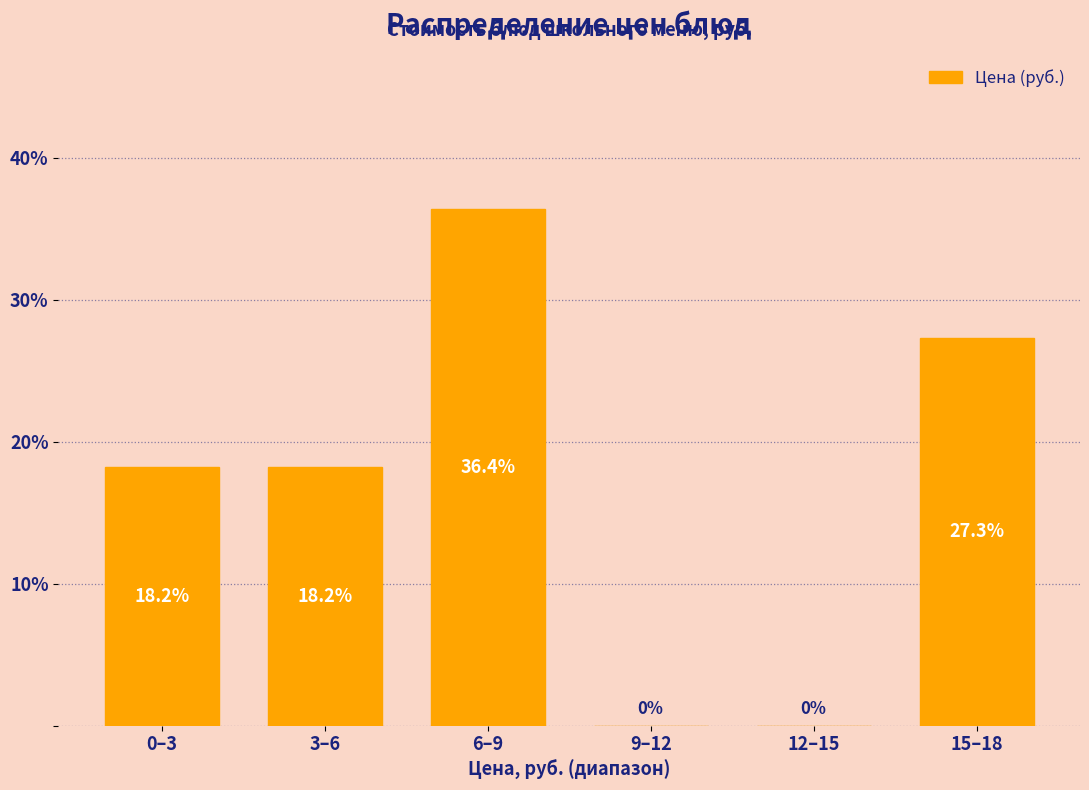

Reading left to right, transcribe all the data shown in this chart.

0–3=18.2	3–6=18.2	6–9=36.4	9–12=0.0	12–15=0.0	15–18=27.3